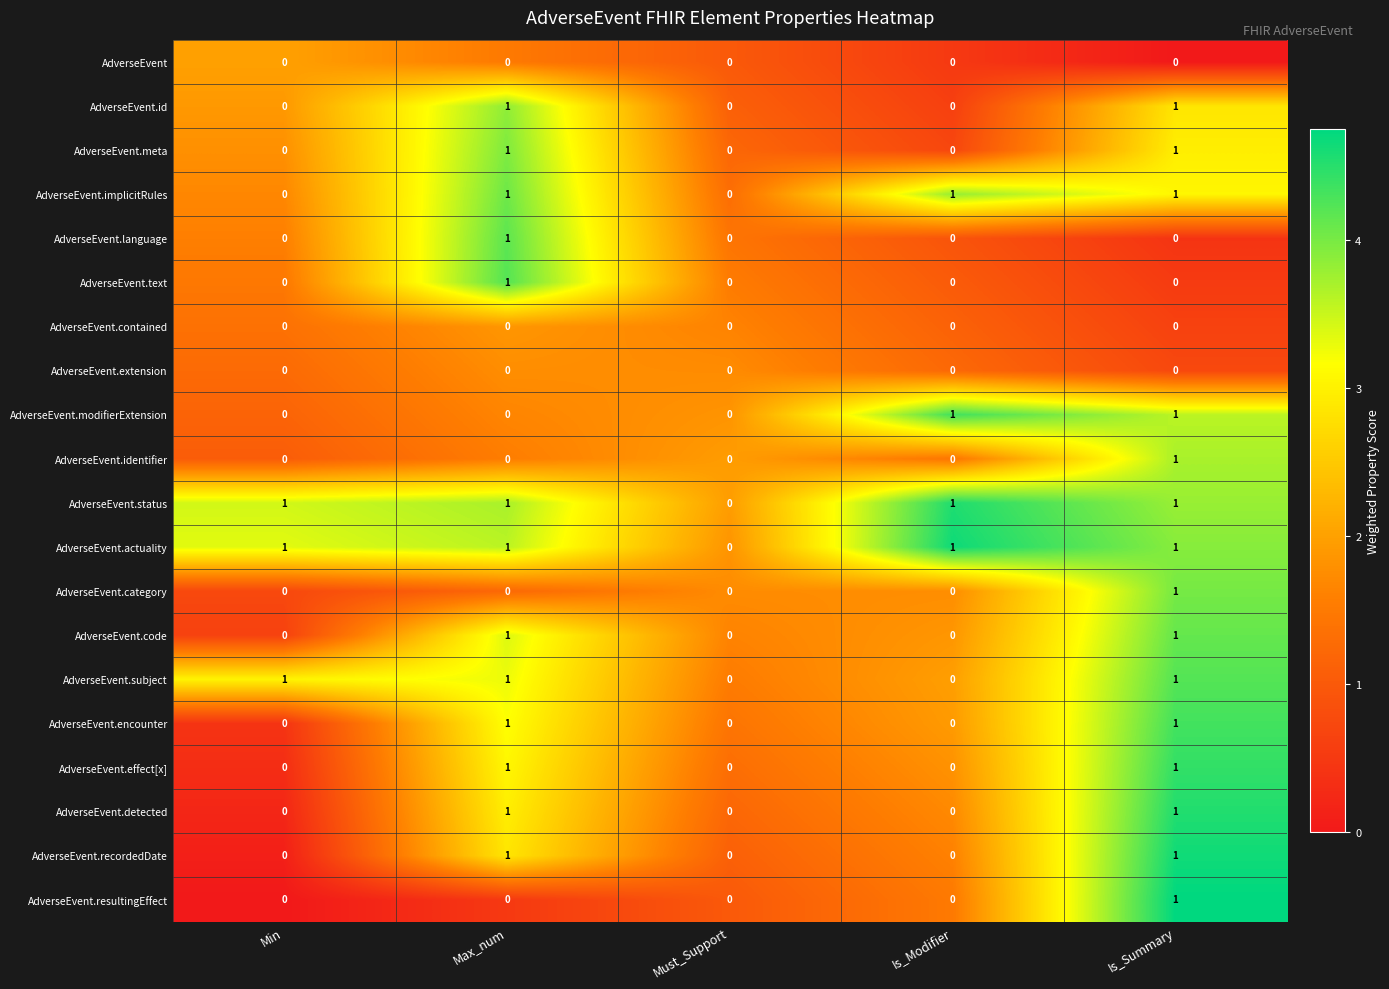

What is the sum of all AdverseEvent.implicitRules values?

3